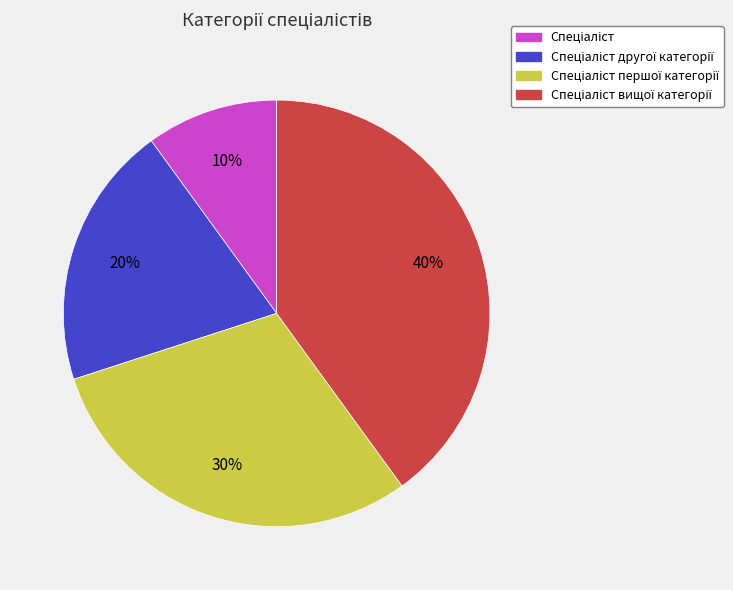

Is there any slice that represents more than half of the pie?

No